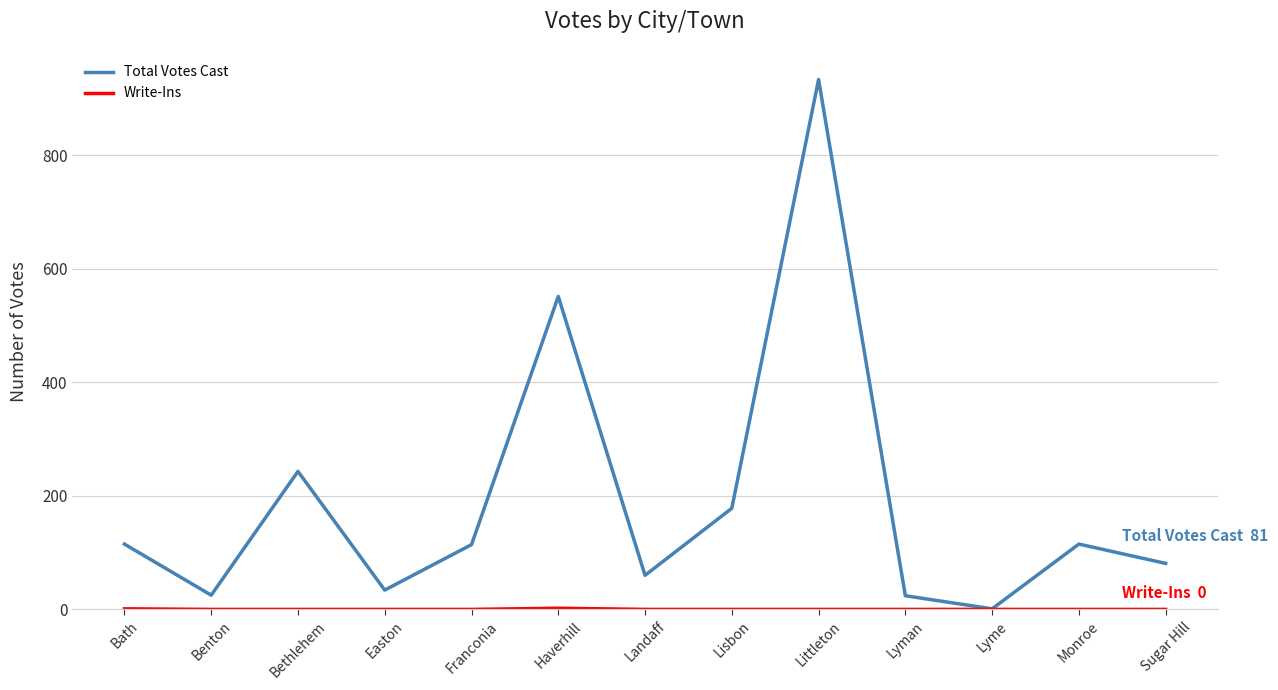

What is the spread (max minus min) of values at Monroe?

115